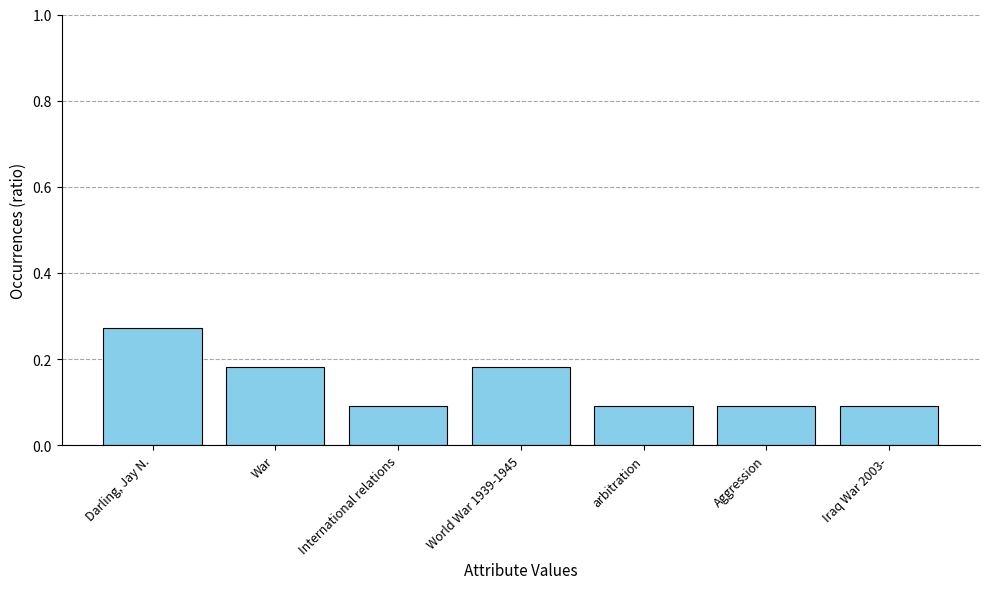

What position from the right is Aggression?

2